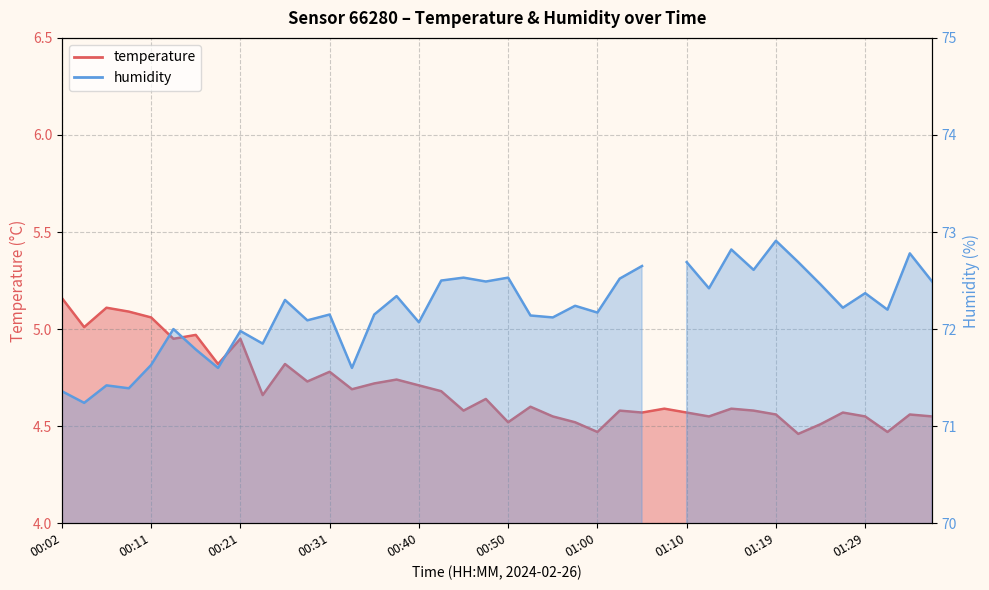

The chart shows a value of 4.5 at 01:29. True or false?

True